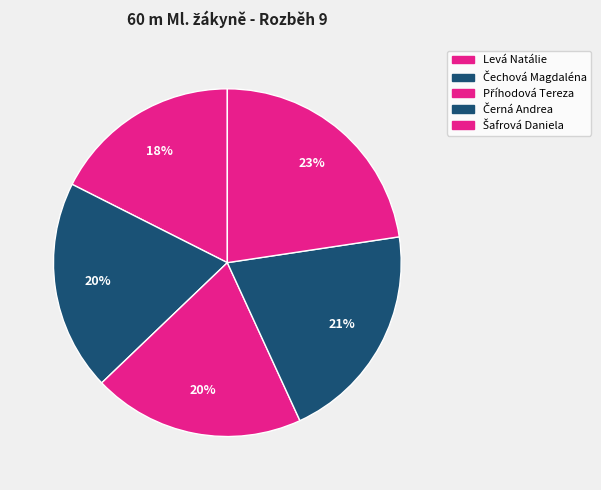

Rank the categories by value from lowest to highest.

Levá Natálie, Čechová Magdaléna, Příhodová Tereza, Černá Andrea, Šafrová Daniela